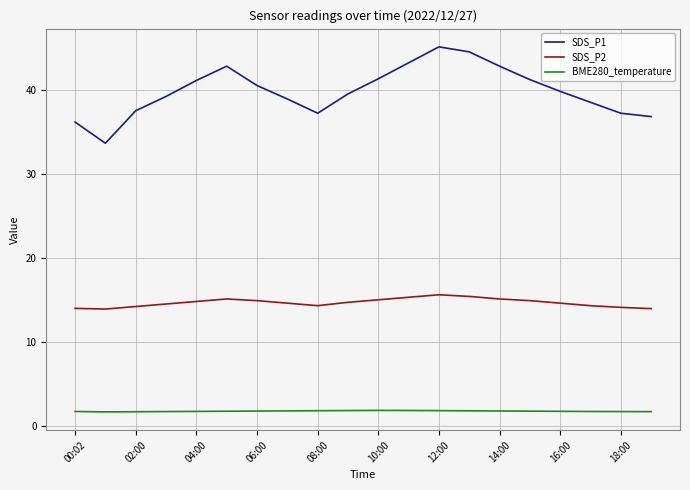

List the series in order of their peak value, highest first.

SDS_P1, SDS_P2, BME280_temperature